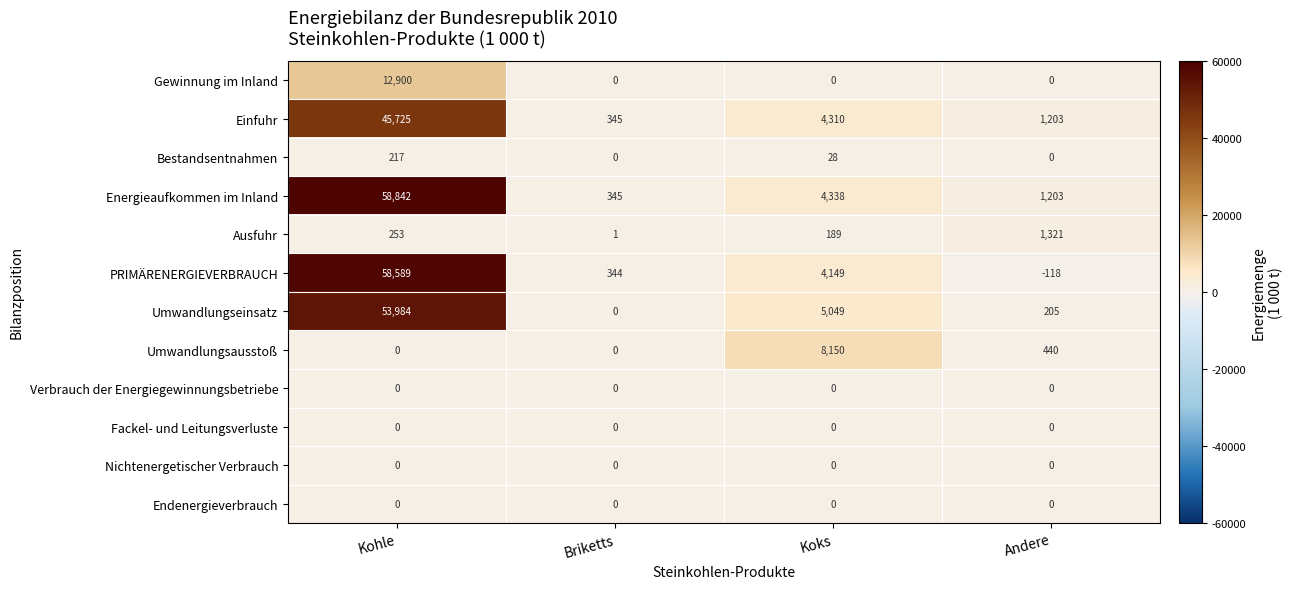

The Umwandlungseinsatz series shows 0 at Briketts. True or false?

True